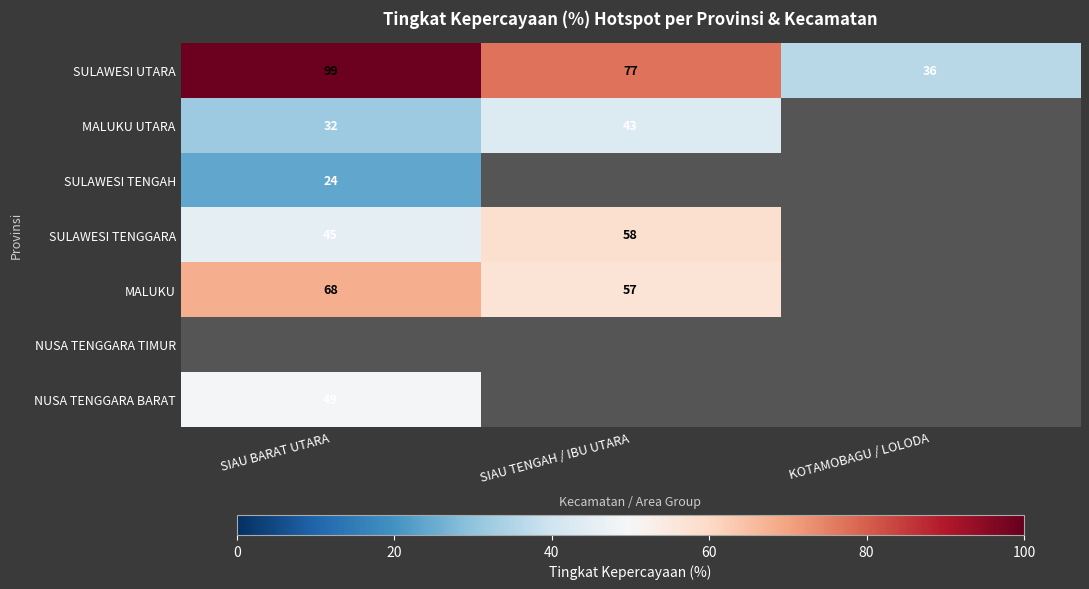

The SULAWESI TENGGARA series shows 30.0 at SIAU TENGAH / IBU UTARA. True or false?

False